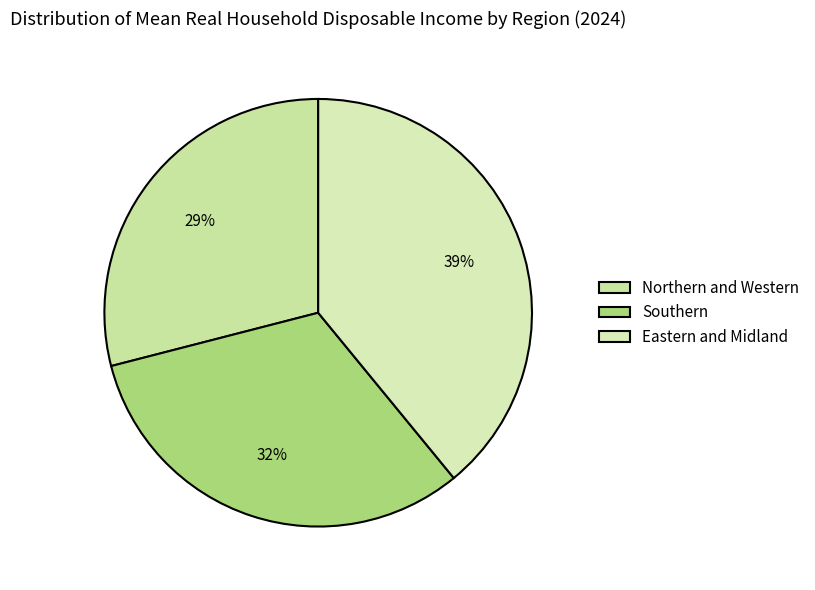

The Southern slice represents 32% of the pie. True or false?

True